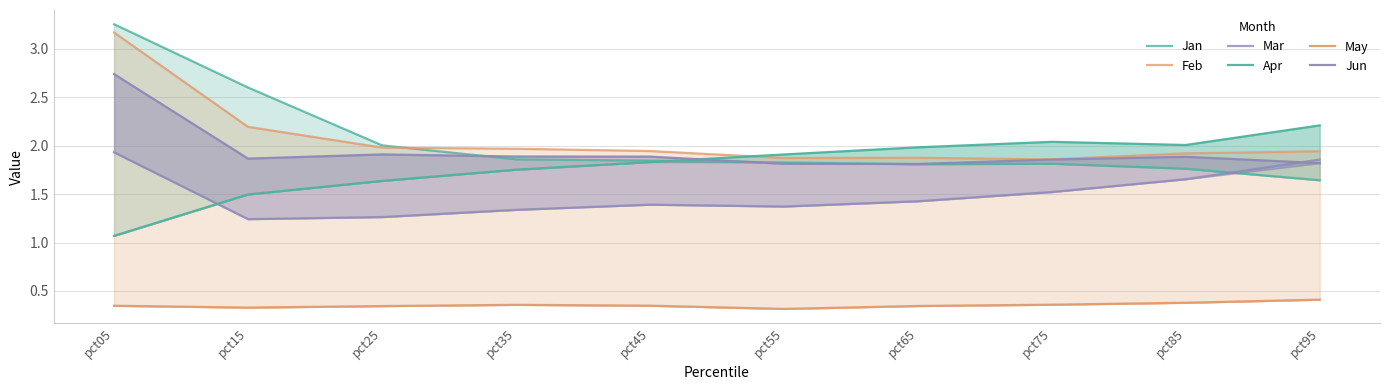

Reading left to right, extract all data points from this chart.

Jan: pct05=3.3	pct15=2.6	pct25=2.0	pct35=1.9	pct45=1.8	pct55=1.8	pct65=1.8	pct75=1.8	pct85=1.8	pct95=1.6
Feb: pct05=3.2	pct15=2.2	pct25=2.0	pct35=2.0	pct45=1.9	pct55=1.9	pct65=1.9	pct75=1.9	pct85=1.9	pct95=1.9
Mar: pct05=1.9	pct15=1.2	pct25=1.3	pct35=1.3	pct45=1.4	pct55=1.4	pct65=1.4	pct75=1.5	pct85=1.7	pct95=1.9
Apr: pct05=1.1	pct15=1.5	pct25=1.6	pct35=1.8	pct45=1.8	pct55=1.9	pct65=2.0	pct75=2.0	pct85=2.0	pct95=2.2
May: pct05=0.3	pct15=0.3	pct25=0.3	pct35=0.4	pct45=0.3	pct55=0.3	pct65=0.3	pct75=0.4	pct85=0.4	pct95=0.4
Jun: pct05=2.7	pct15=1.9	pct25=1.9	pct35=1.9	pct45=1.9	pct55=1.8	pct65=1.8	pct75=1.9	pct85=1.9	pct95=1.8